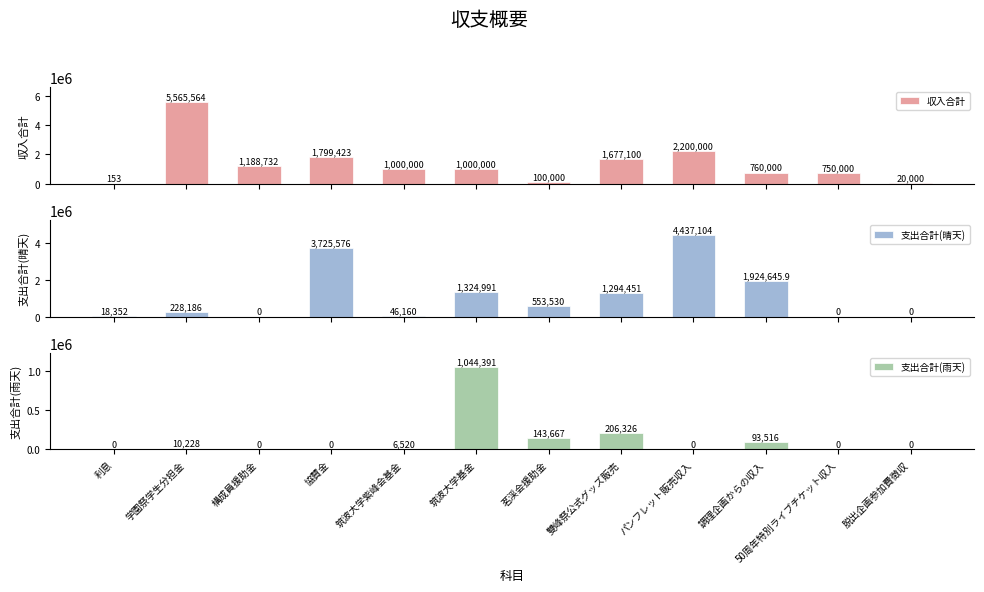

Where is 支出合計(雨天) nearest to the value 522195?

雙峰祭公式グッズ販売